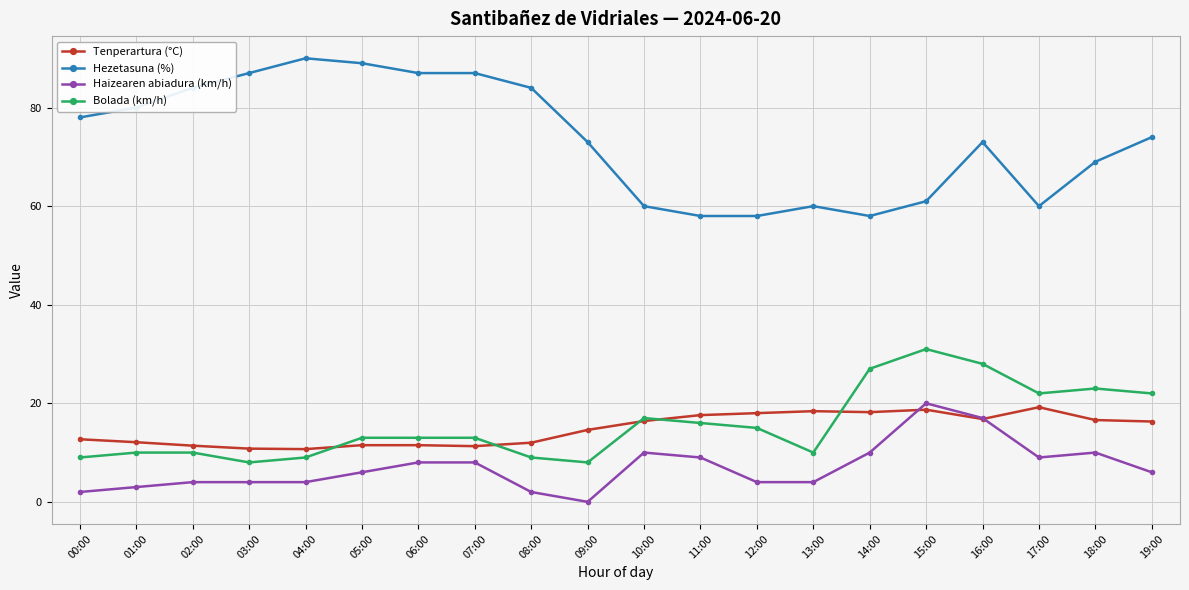

True or false: Haizearen abiadura (km/h) and Hezetasuna (%) cross at least once.

False